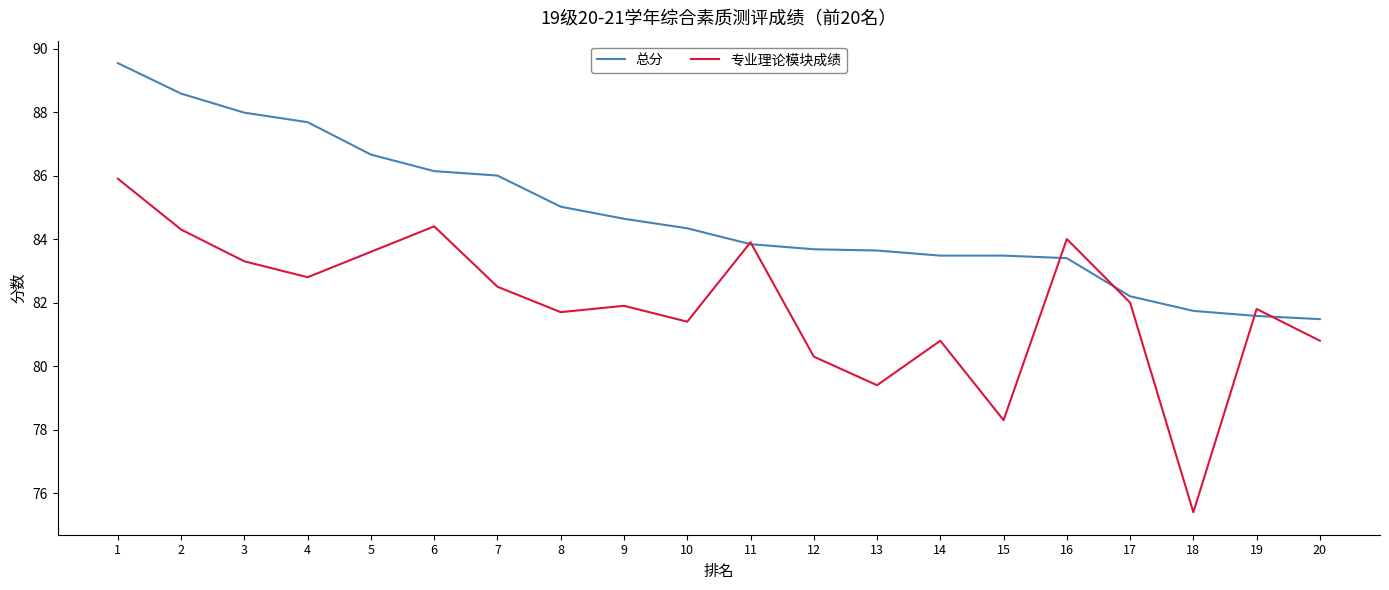

At 14, list the series in order from smallest to largest.

专业理论模块成绩, 总分